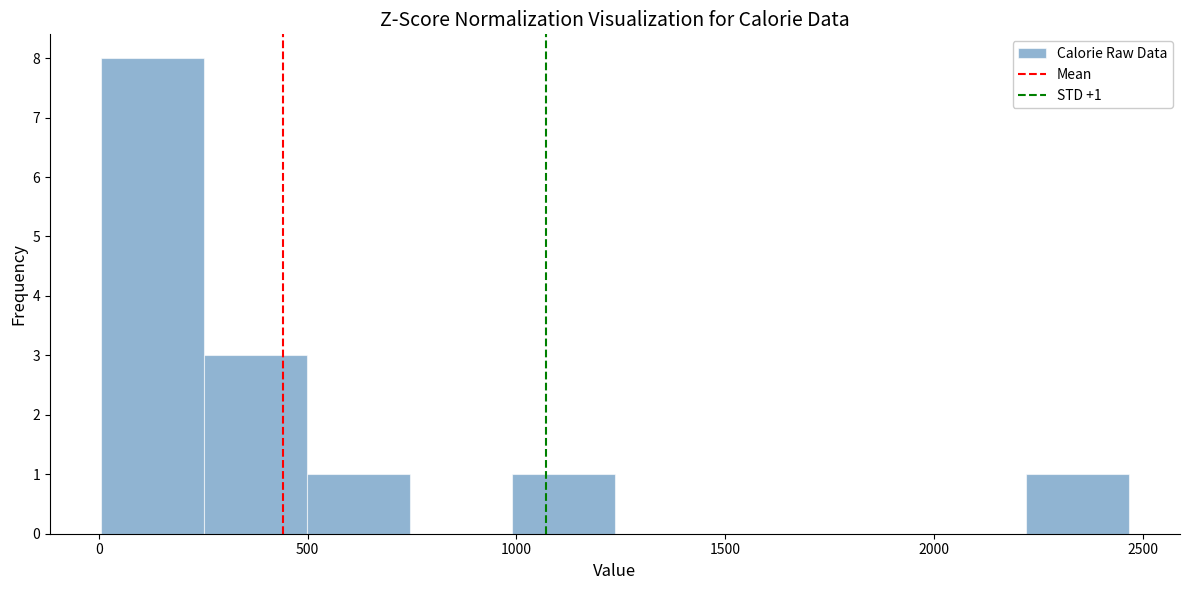

Over which range of the x-axis is the bar tallest?

0 to 250